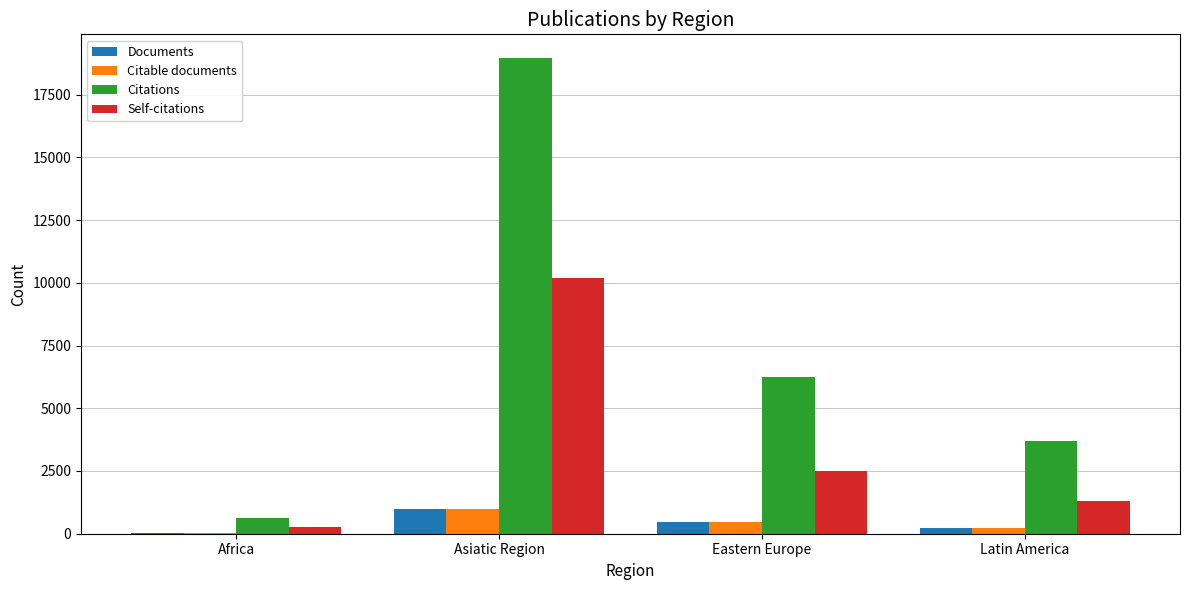

How many groups of bars are there?

4